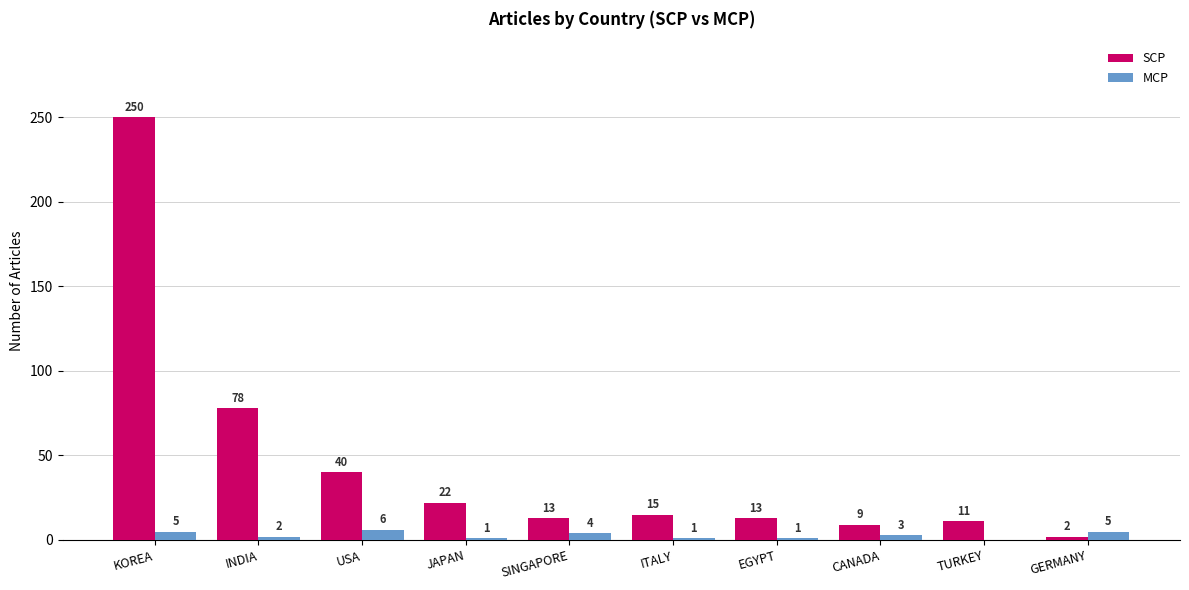

Reading left to right, transcribe all the data shown in this chart.

SCP: 250	78	40	22	13	15	13	9	11	2
MCP: 5	2	6	1	4	1	1	3	0	5